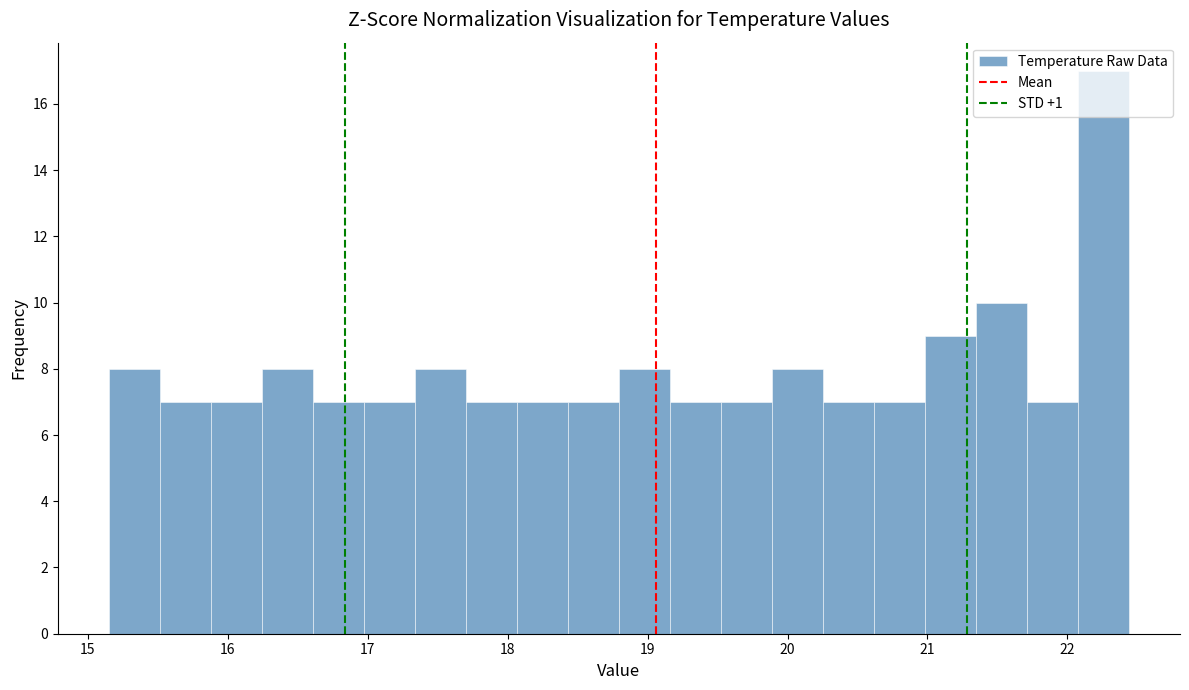

Around what value on the x-axis is the tallest bar? Give the approximate position of its centre, as read against the axis.

22.3